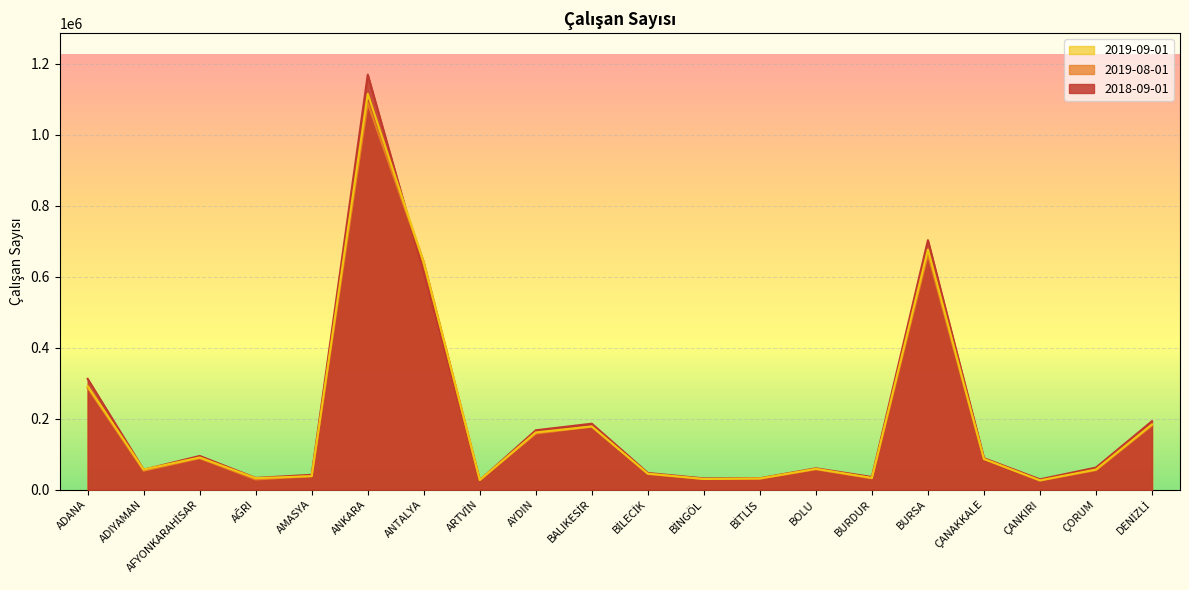

Rank the series at AMASYA from highest to lowest value.

2018-09-01, 2019-08-01, 2019-09-01